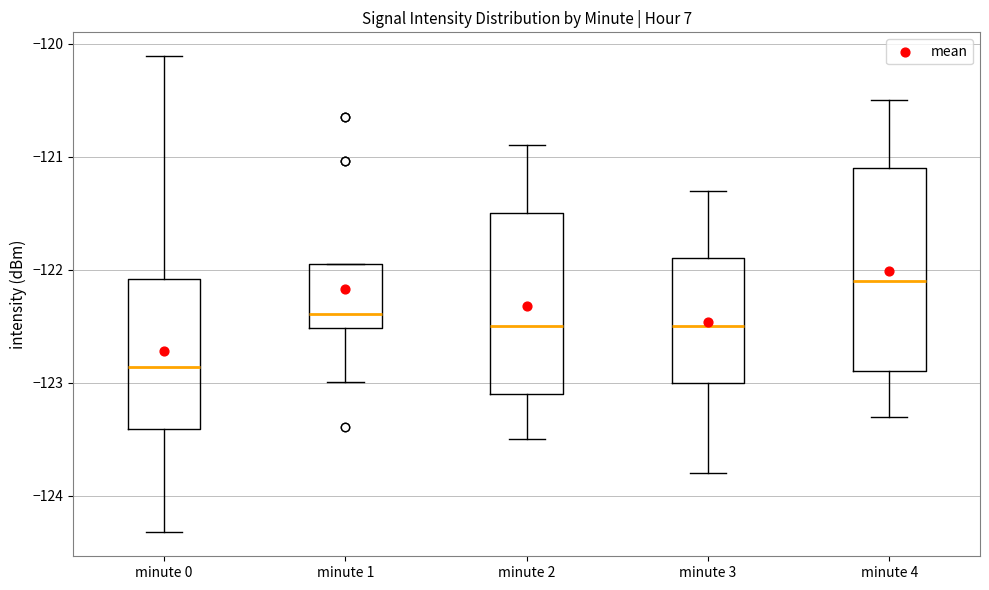

Which box has the lowest median line?

minute 0